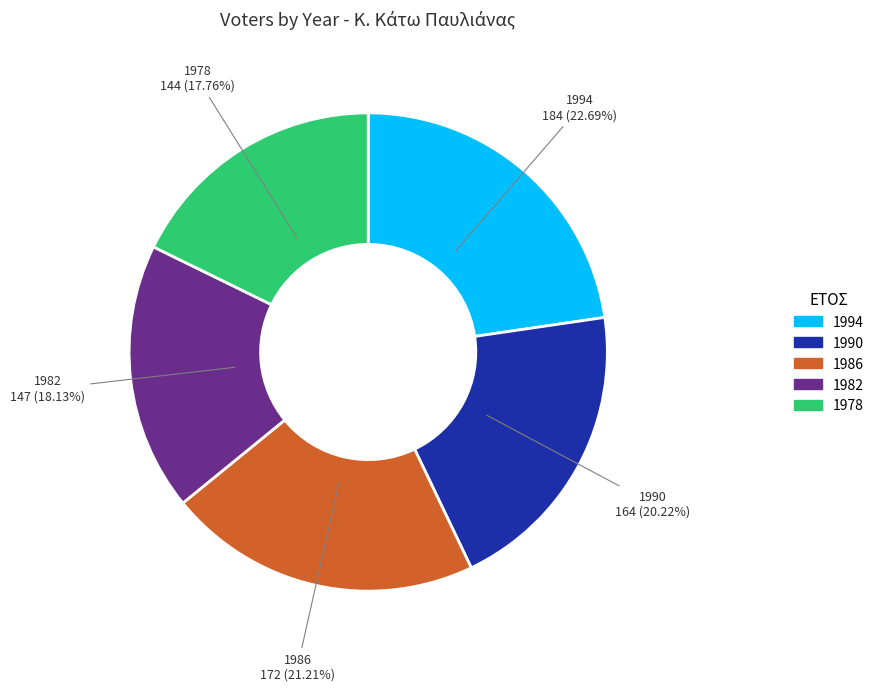

What is the largest slice in the pie chart?

1994